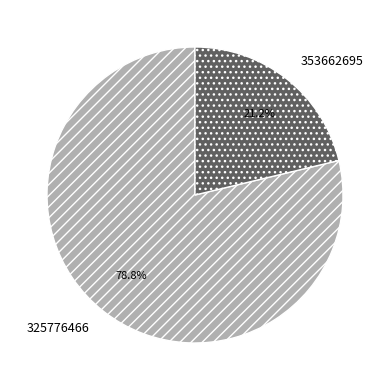

How many segments does this pie chart have?

2